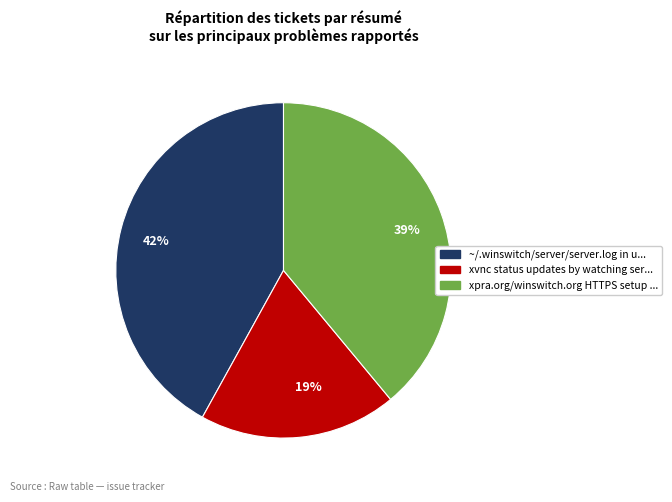

Is there any slice that represents more than half of the pie?

No